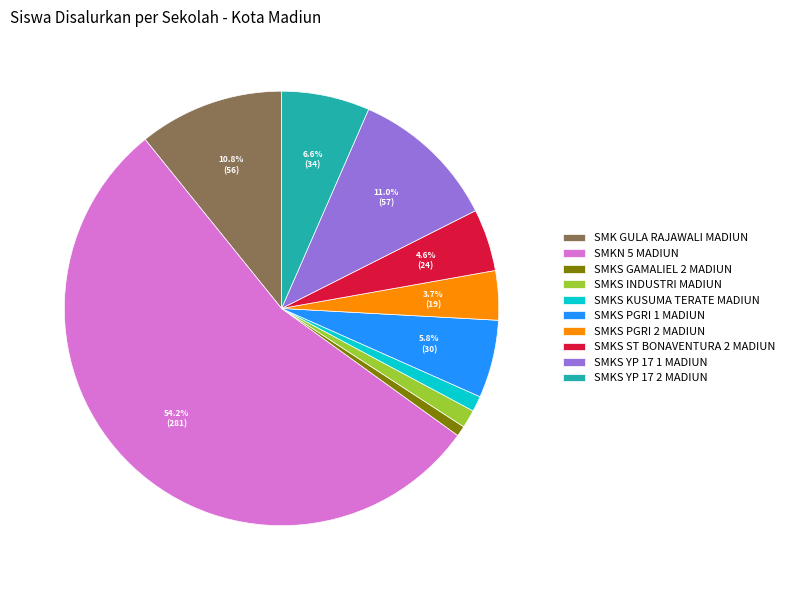

What percentage is NOT represented by SMKS PGRI 2 MADIUN?

96.3%